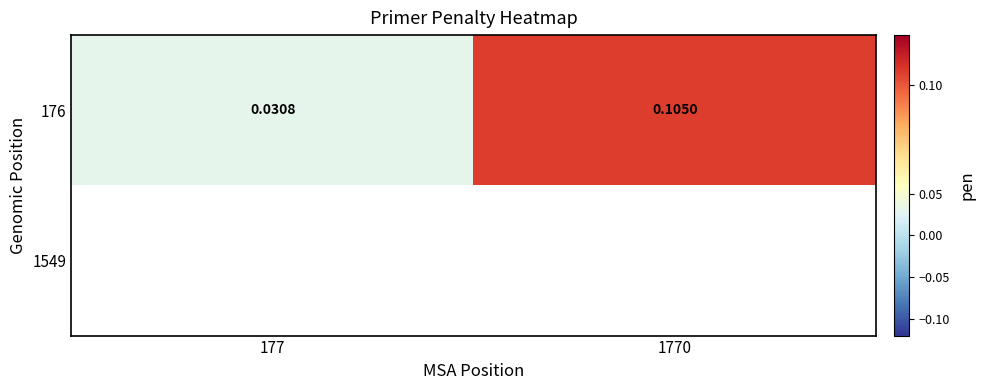

How many distinct data groups are displayed?

2